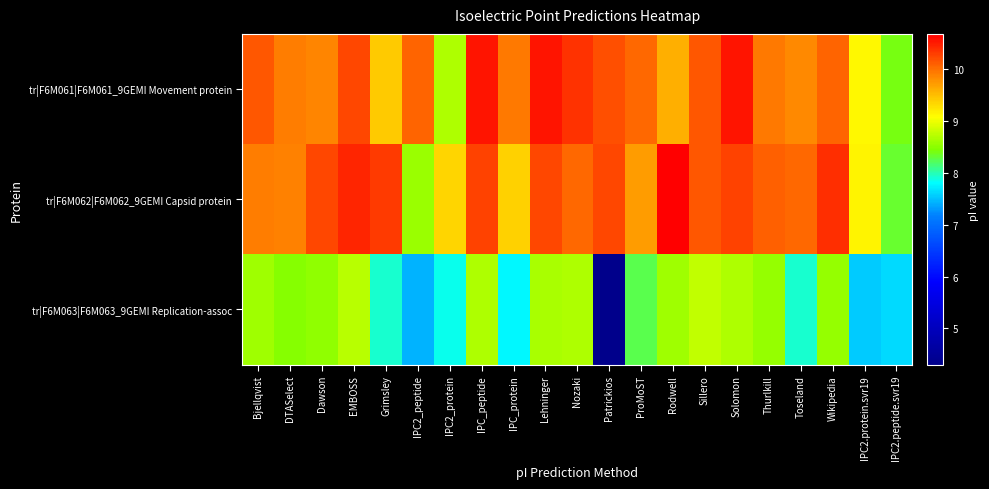

Rank the series at DTASelect from highest to lowest value.

tr|F6M061|F6M061_9GEMI Movement protein, tr|F6M062|F6M062_9GEMI Capsid protein, tr|F6M063|F6M063_9GEMI Replication-assoc